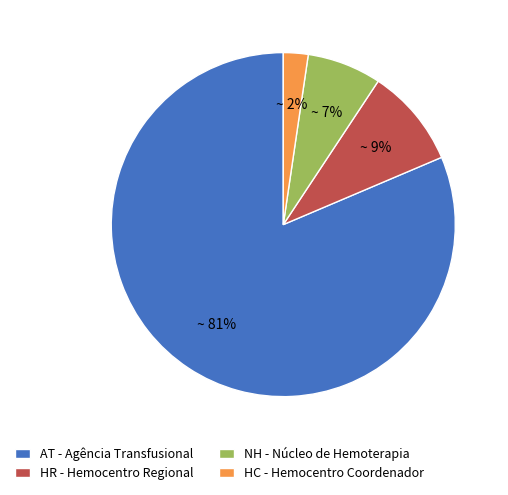

To the nearest percent, what is the difference between the HC - Hemocentro Coordenador and HR - Hemocentro Regional slice percentages?

7%